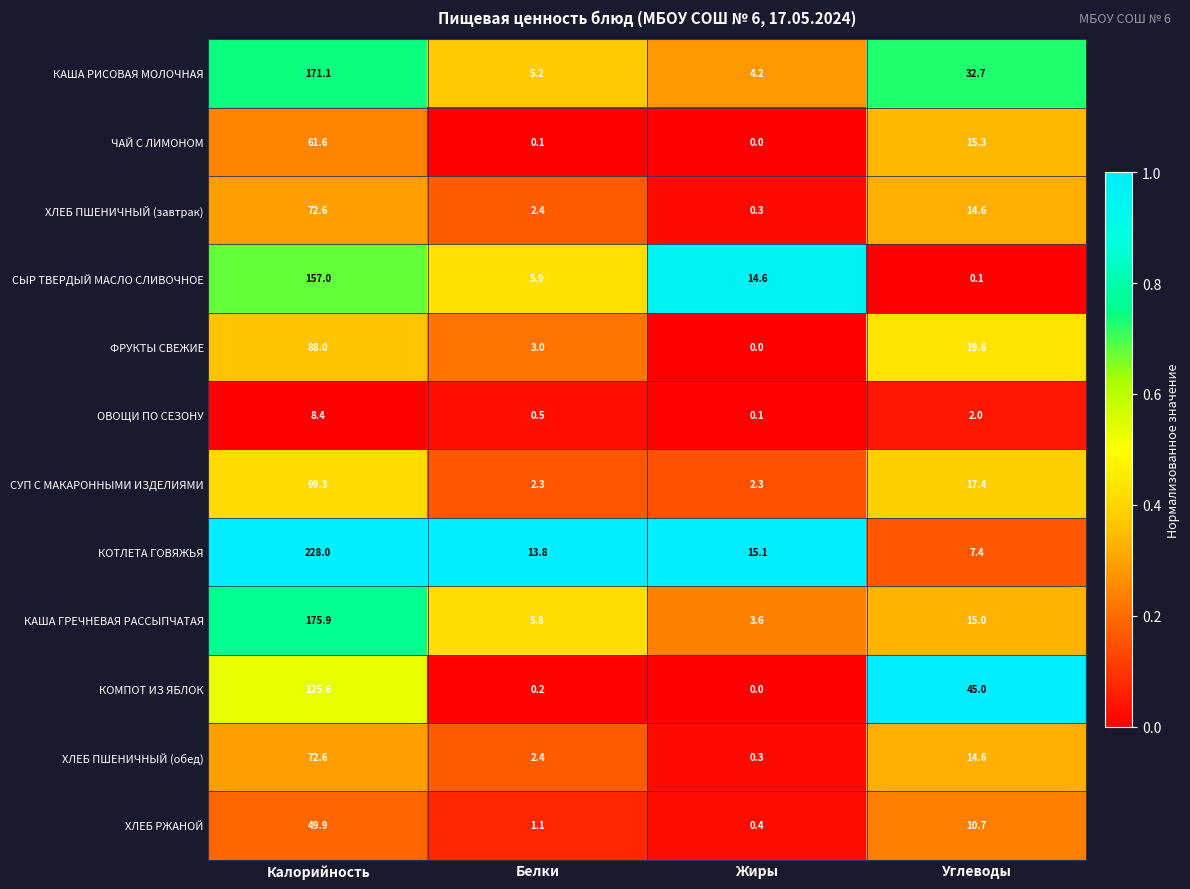

Which category has the lowest value across all series?

Жиры